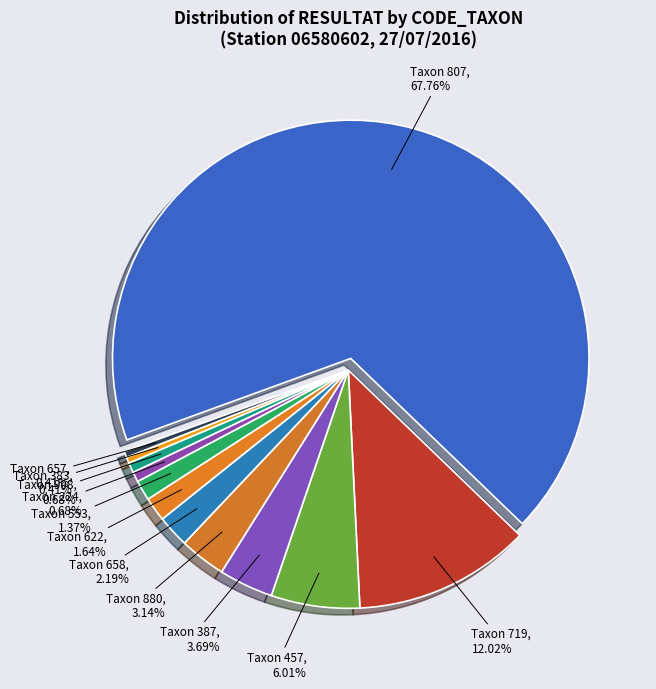

Which slice represents more than half of the pie?

807